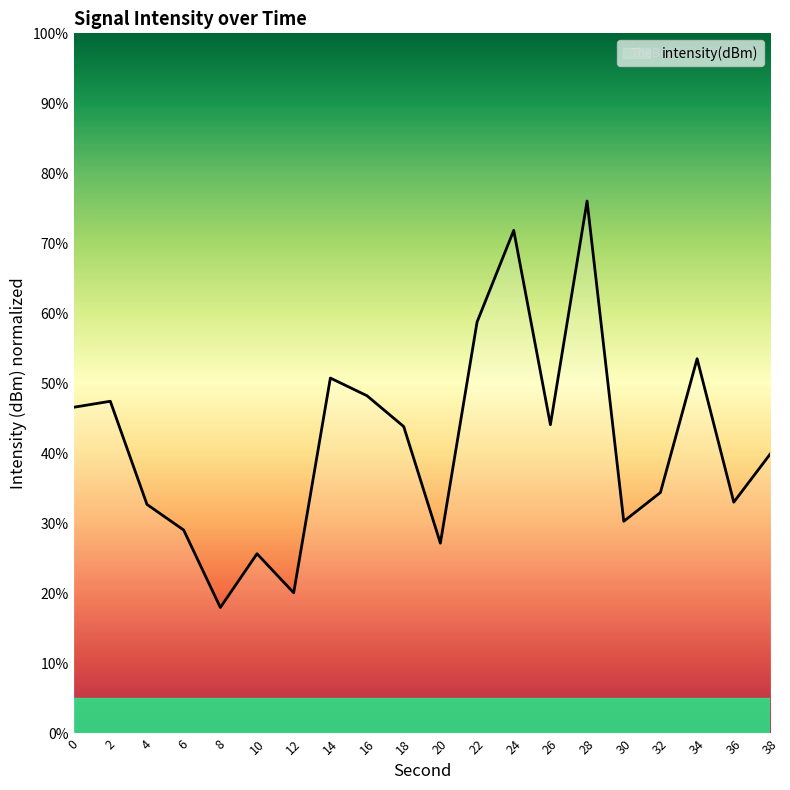

What is the sum of all values?

831.6